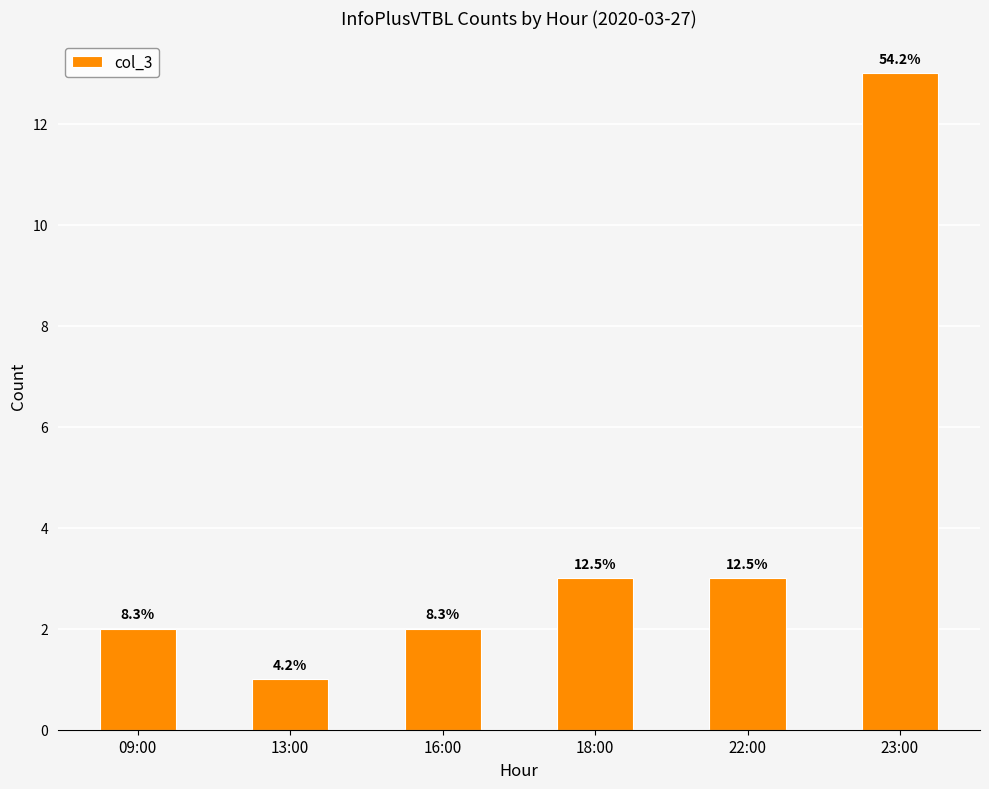

Are the bars horizontal?

No